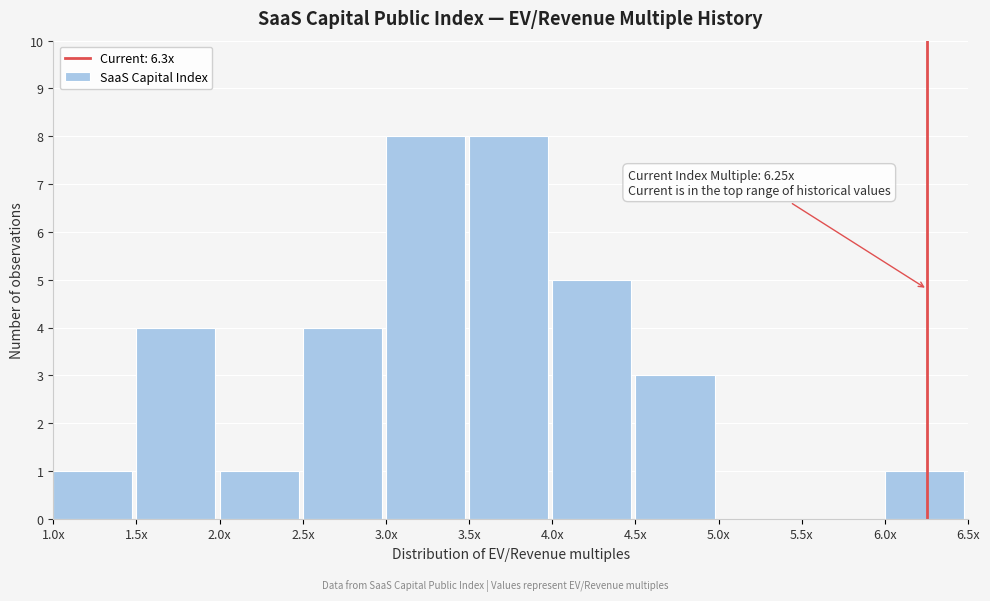

Reading right to left, transcribe all the data shown in this chart.

6.0x=1	5.5x=0	5.0x=0	4.5x=3	4.0x=5	3.5x=8	3.0x=8	2.5x=4	2.0x=1	1.5x=4	1.0x=1